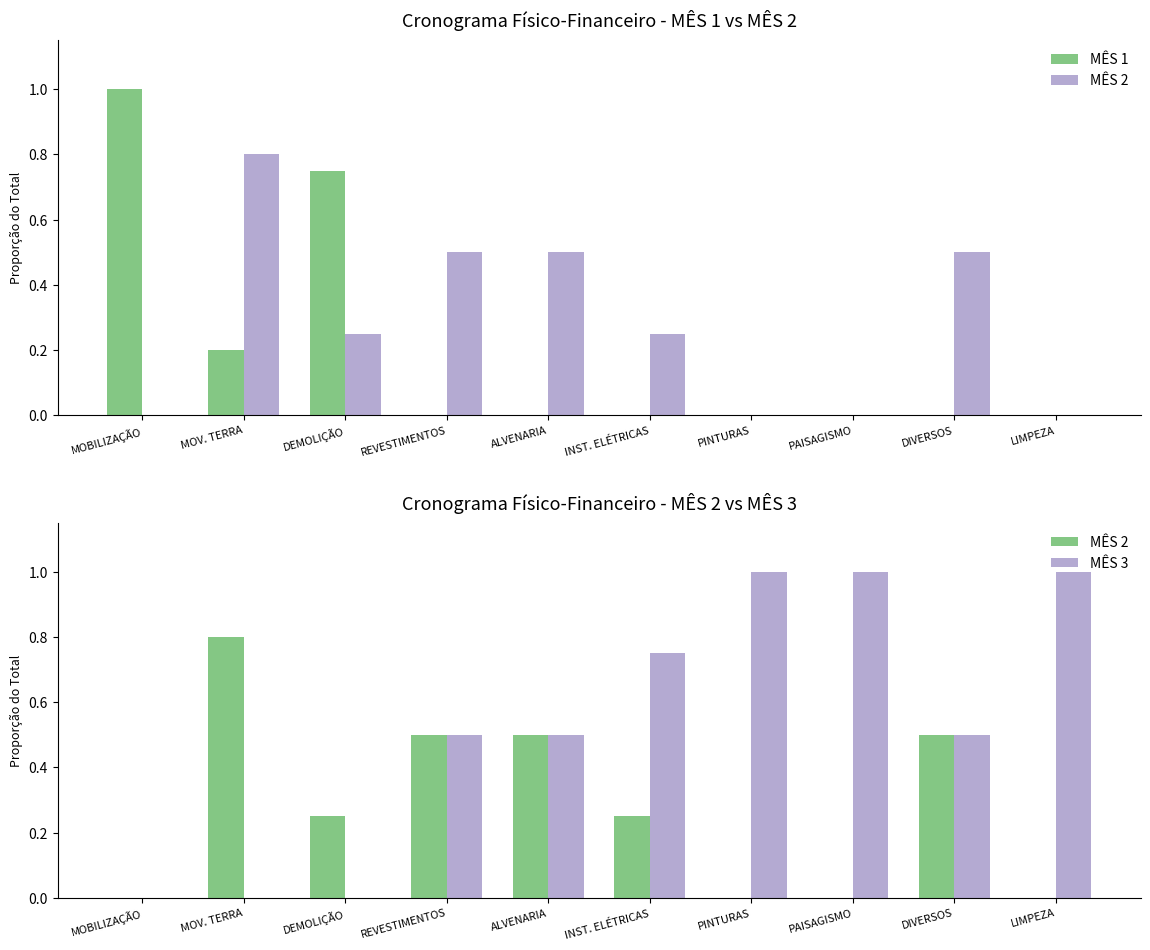

Which series has the widest spread of values?

MÊS 3